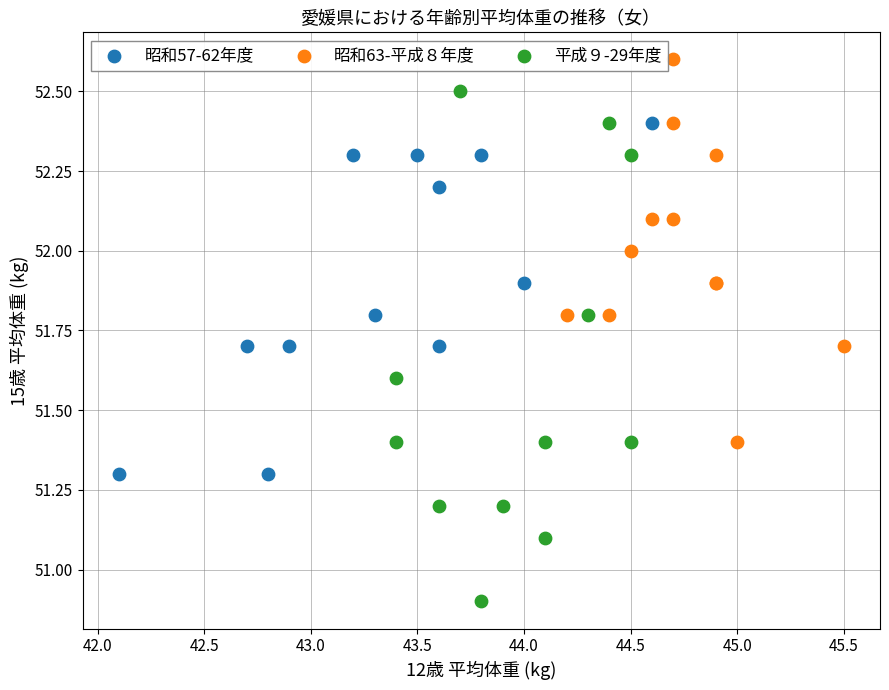

Which series has the largest Y range (max minus min)?

平成９-29年度